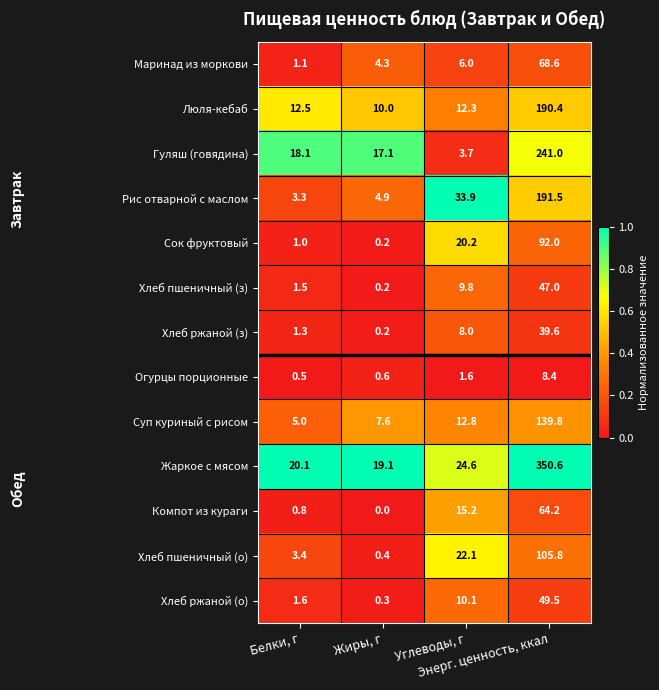

What is the spread (max minus min) of values at Энерг. ценность, ккал?

342.2